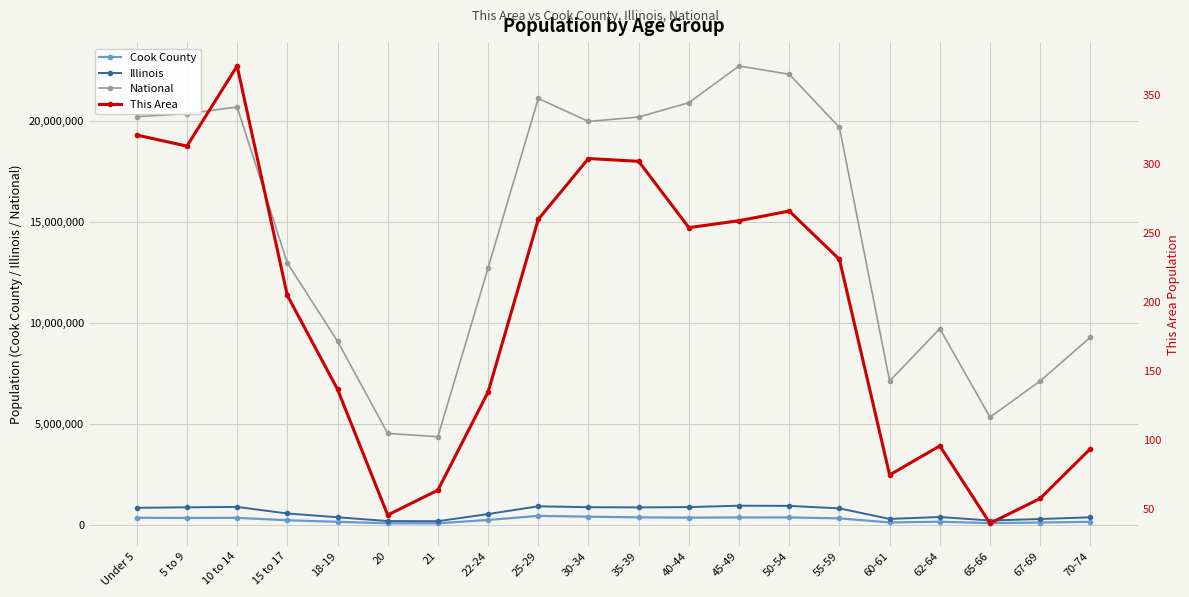

Which category has the lowest value across all series?

65-66